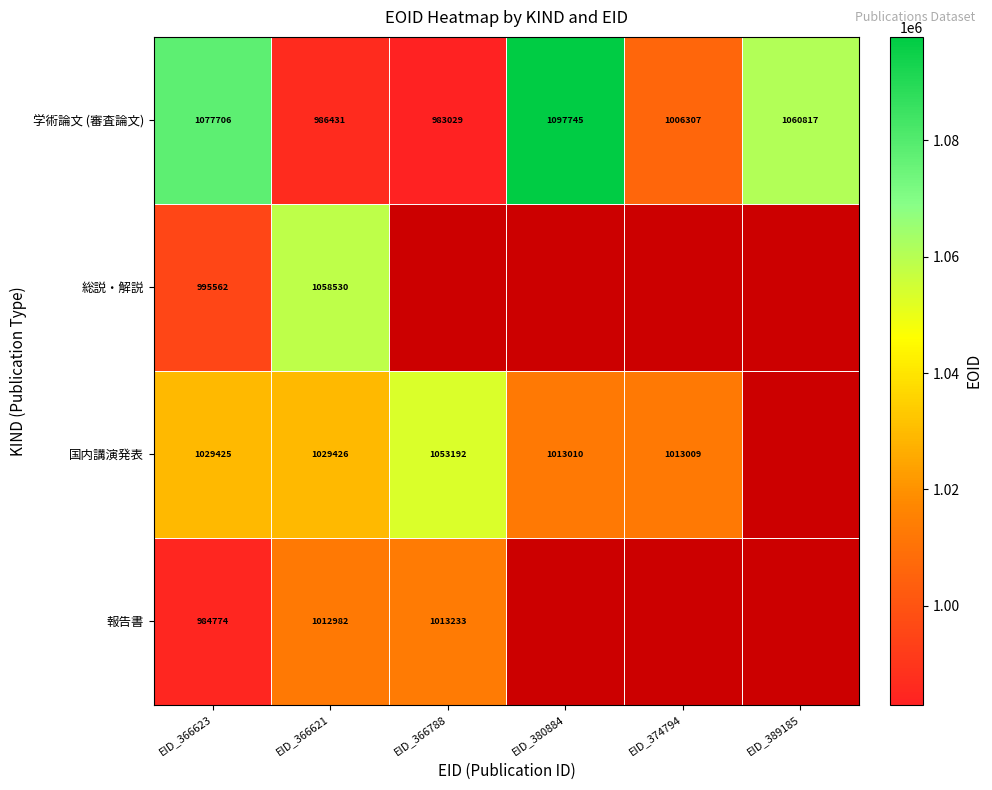

At which category does the chart reach its peak across all series?

EID_380884